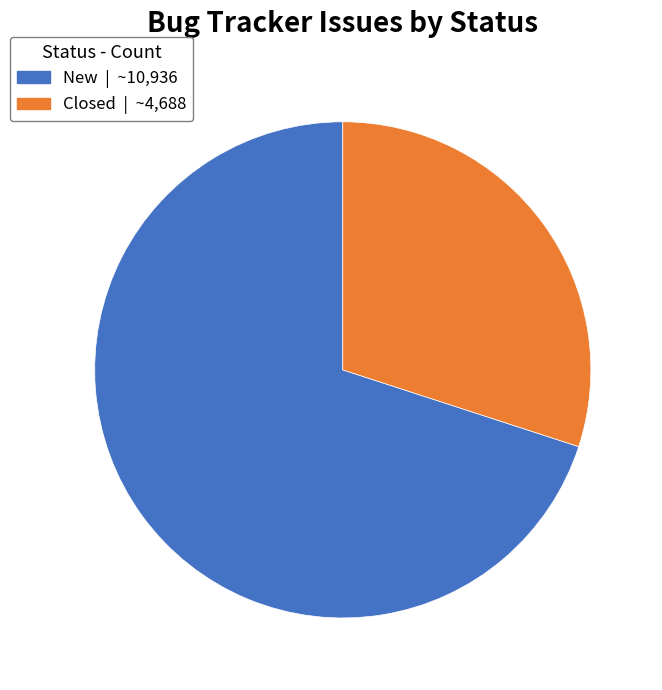

Which category has the biggest portion of the pie?

New | ~10,936